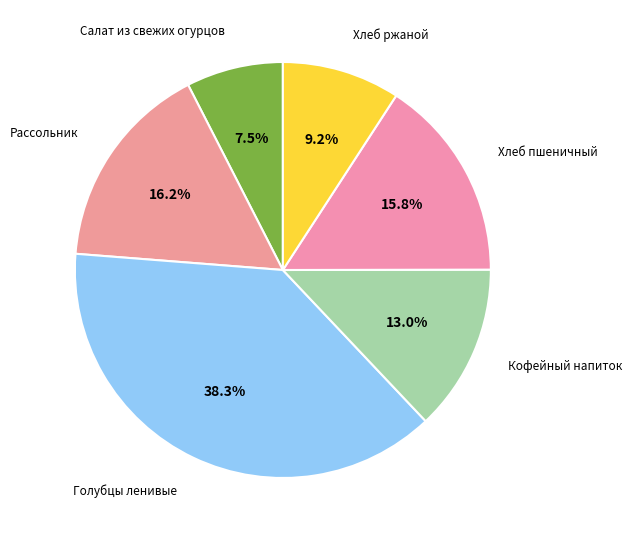

Count the number of slices in the pie.

6